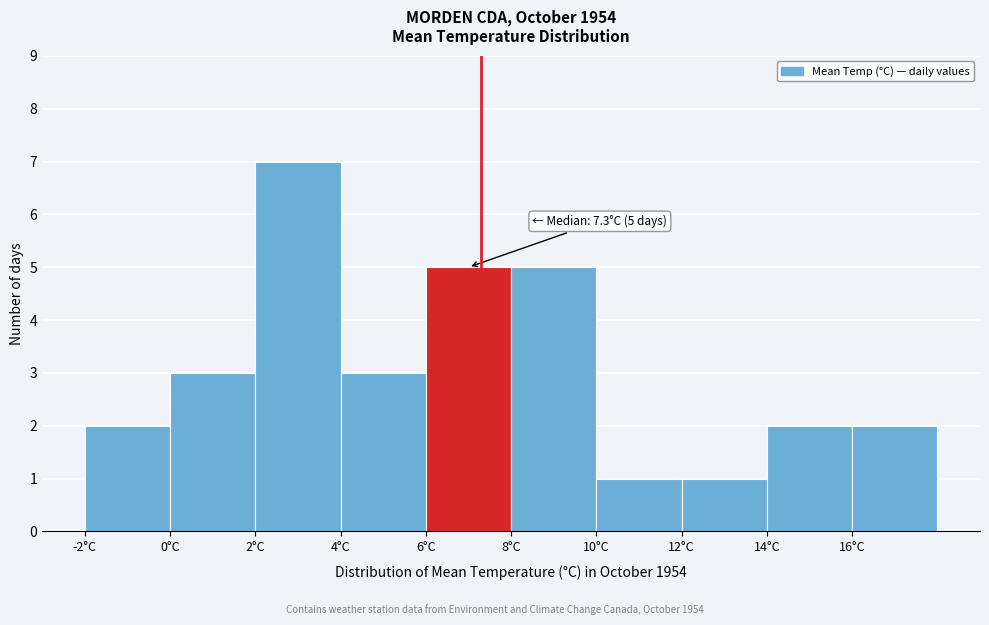

Over which range of the x-axis is the bar tallest?

2 to 4